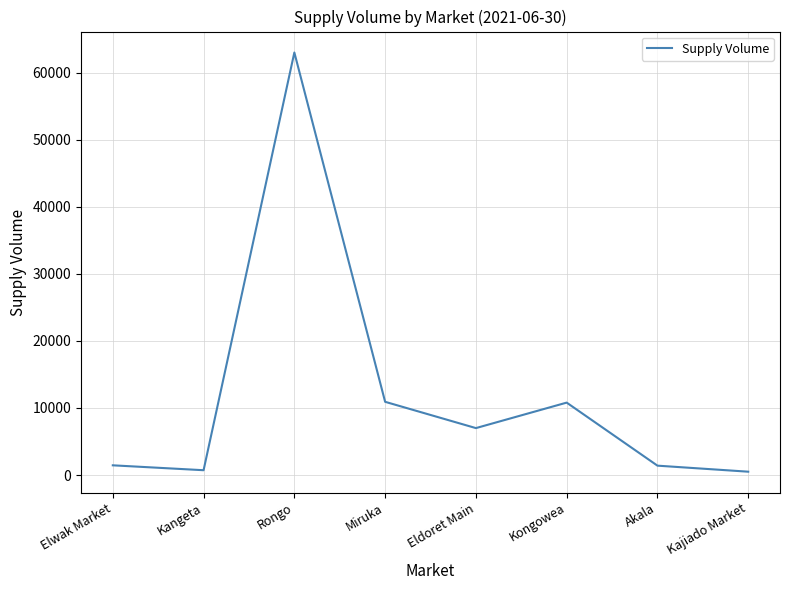

What is the greatest value displayed?

63000